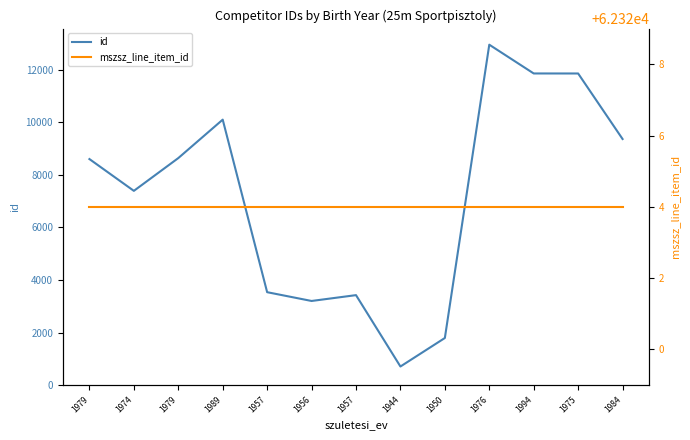

Which category has the lowest value across all series?

1944